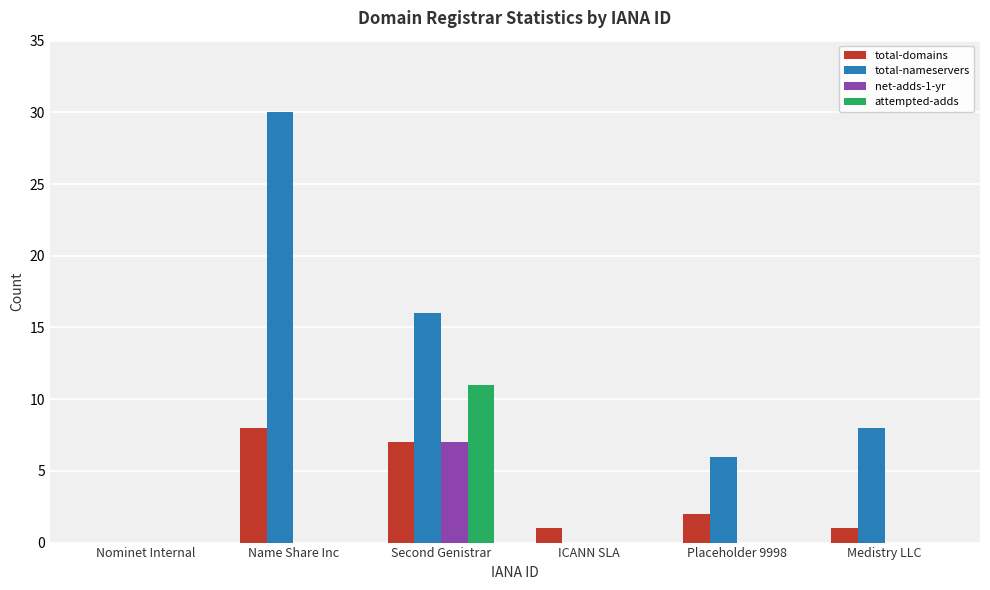

Which series changed the most between ICANN SLA and Medistry LLC?

total-nameservers